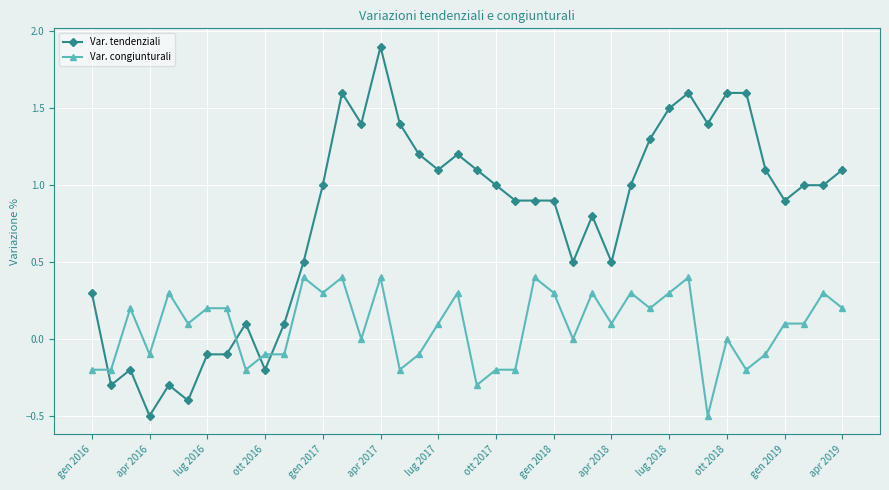

Which series has the widest spread of values?

Var. tendenziali